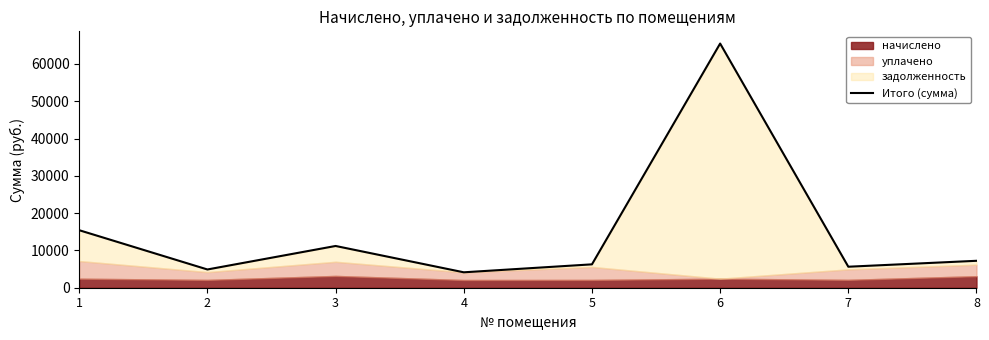

Approximately how many times larger is the value at 3 compared to 2?

2.3